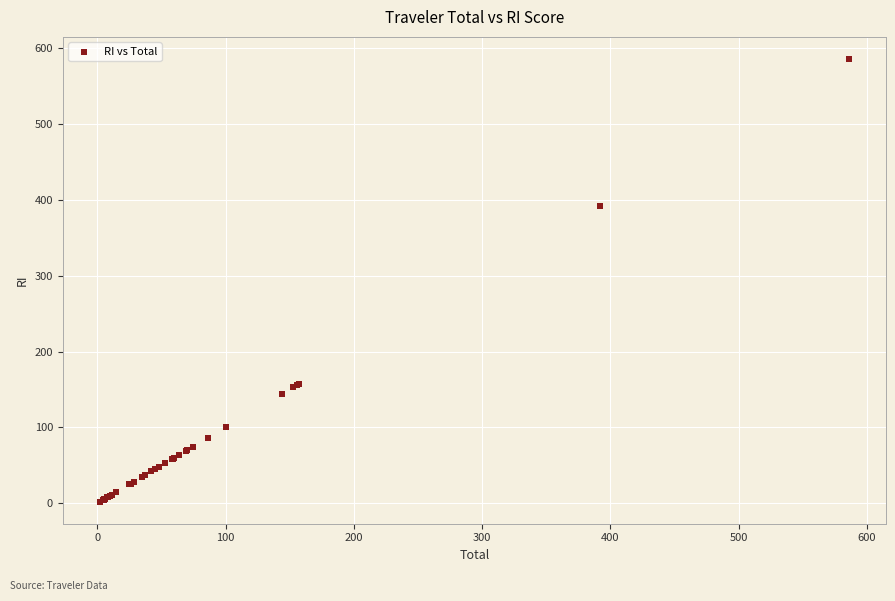

What Y value in the scatter plot is closest to 293?

391.7